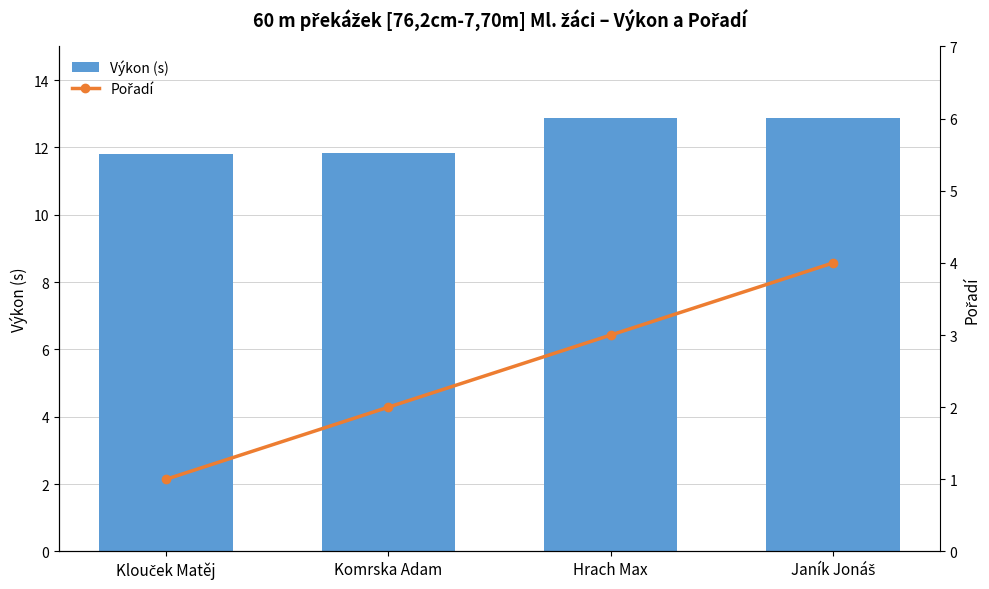

What value does the Výkon (s) series have at Janík Jonáš?

12.9